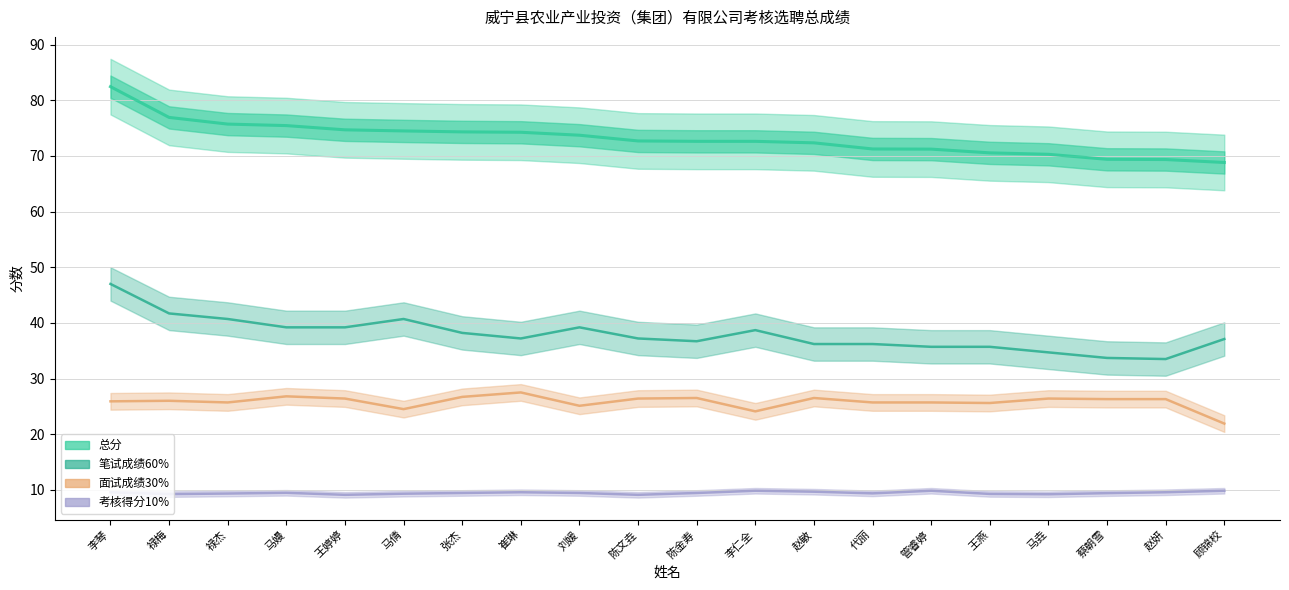

List the labels in order of 笔试成绩60% value, smallest first.

赵妍, 蔡朝雪, 马垚, 管睿婷, 王燕, 赵敏, 代丽, 陈金寿, 顾锦校, 崔琳, 陈文垚, 张杰, 李仁全, 马嫚, 王婷婷, 刘媛, 禄杰, 马倩, 禄梅, 李琴